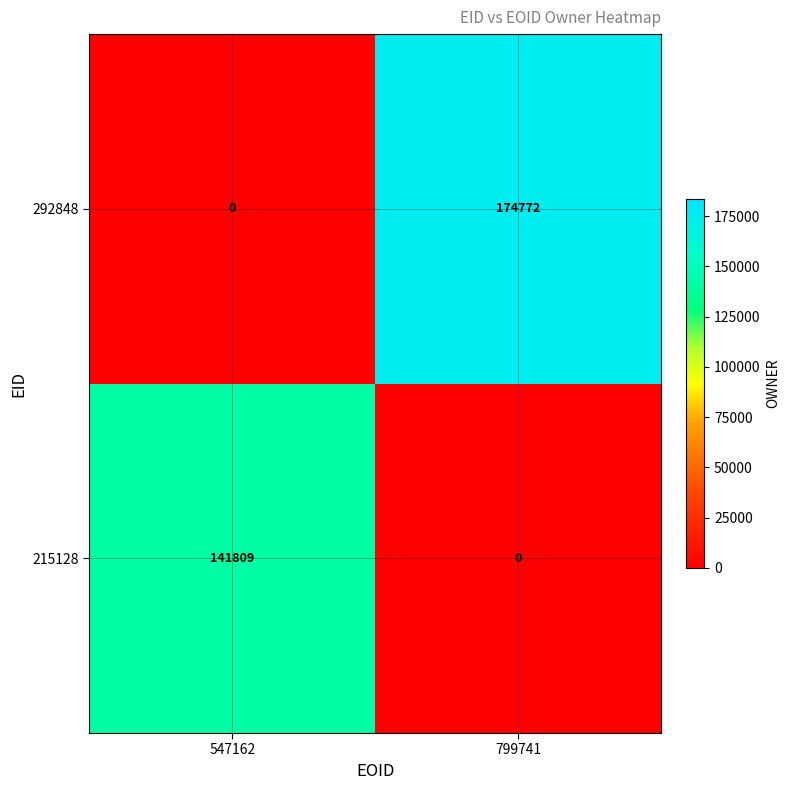

What is the sum of the 292848 values at 799741 and 547162?

174772